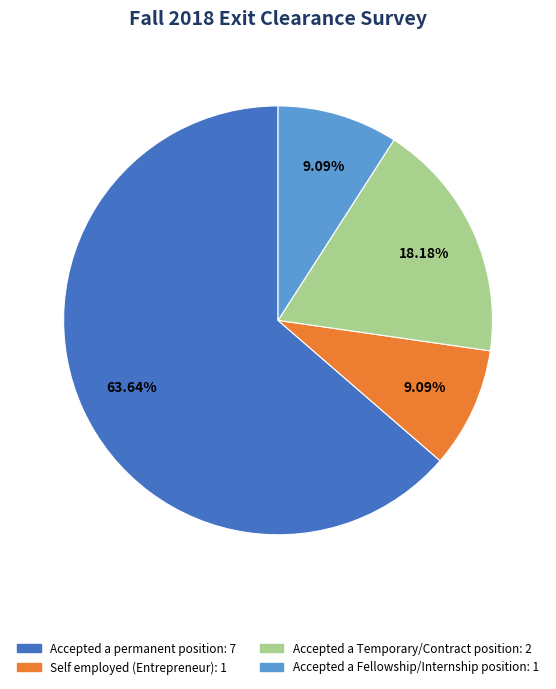

Count the number of slices in the pie.

4